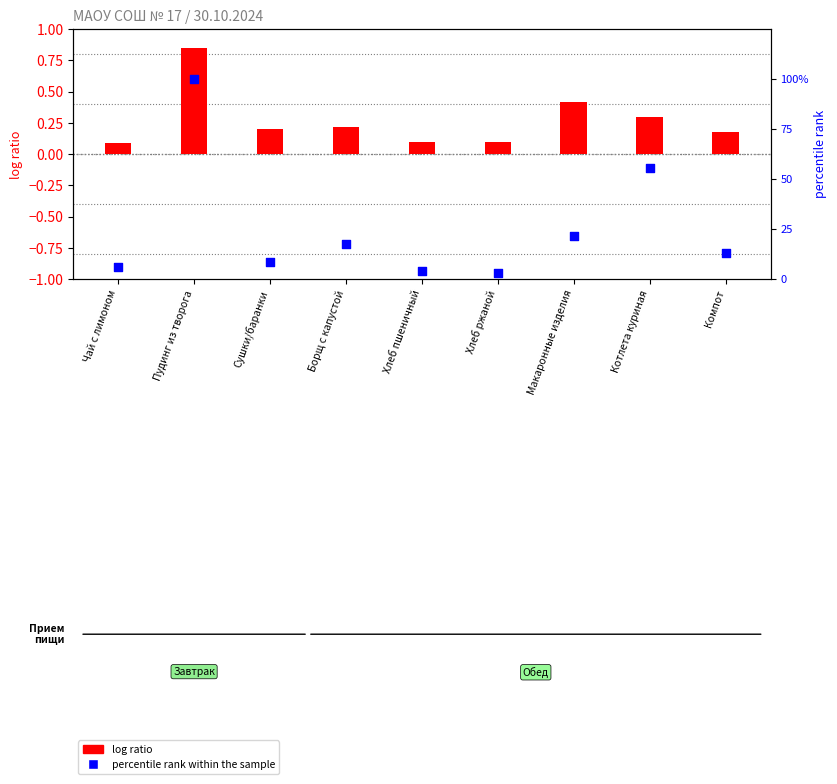

What is the change in value from Борщ с капустой to Котлета куриная?

+37.9